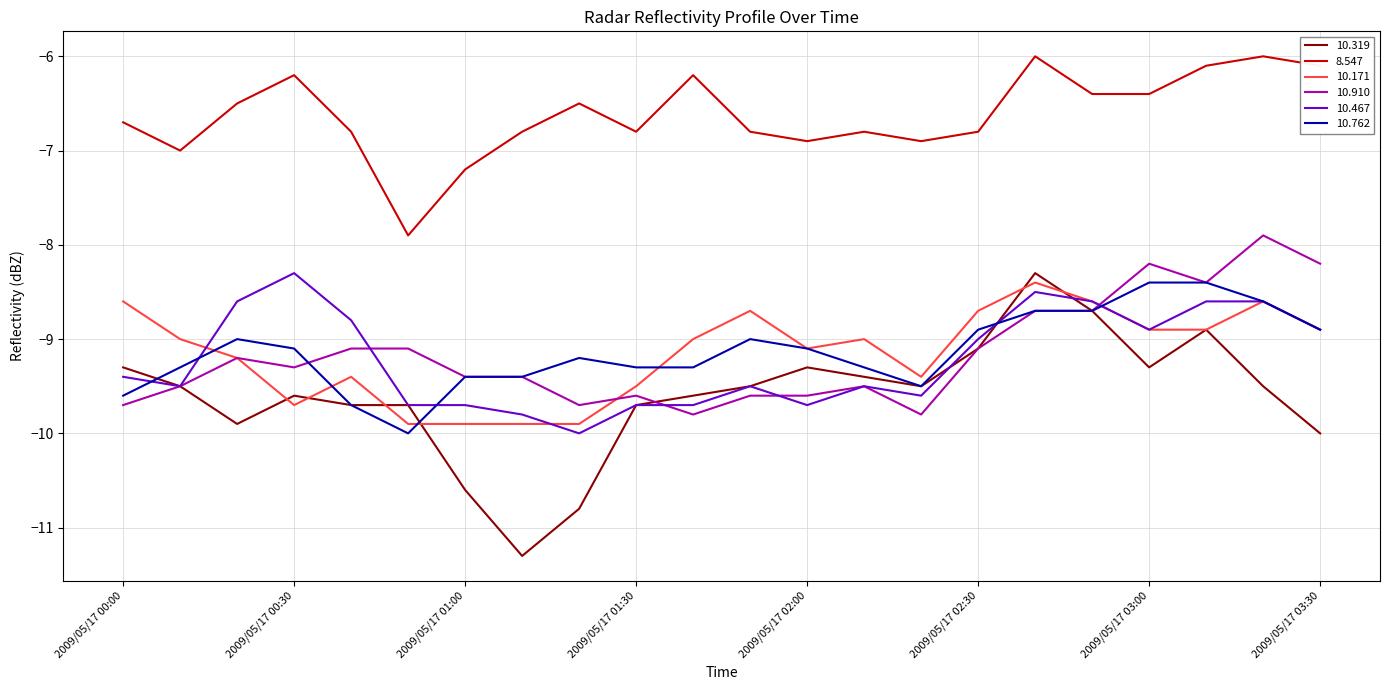

Count the number of categories in the chart.

22